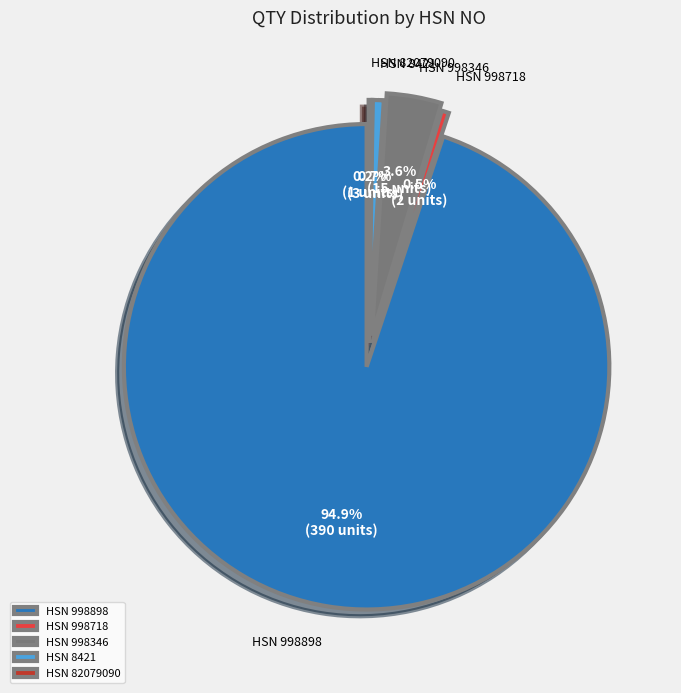

Count the number of slices in the pie.

5